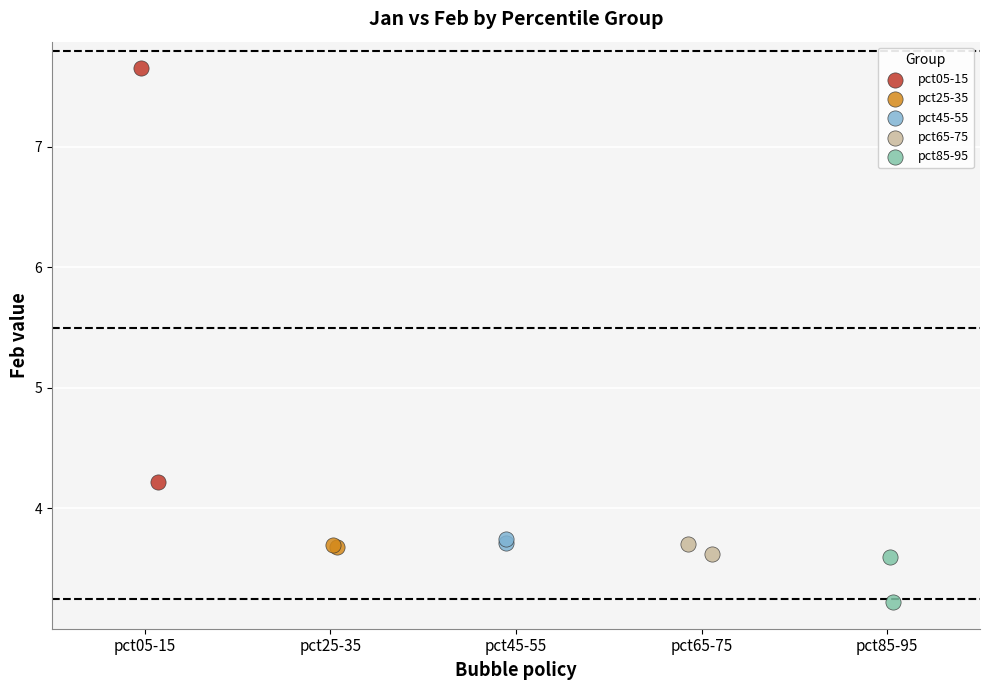

What are all the series names shown in the legend?

pct05-15, pct25-35, pct45-55, pct65-75, pct85-95